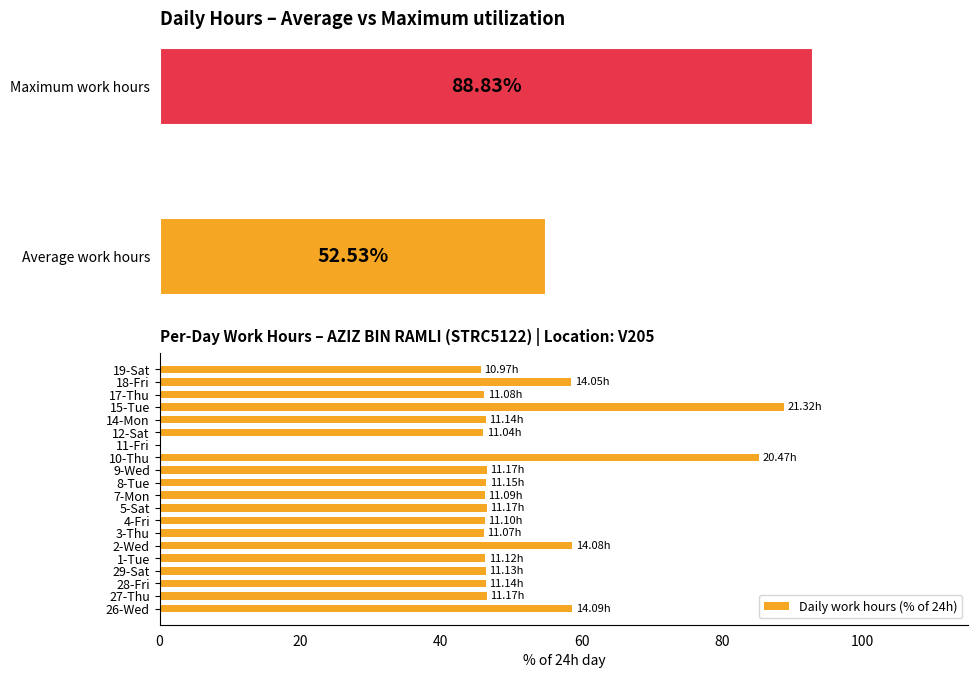

How many positive values does the Daily work hours (% of 24h) series have?

19